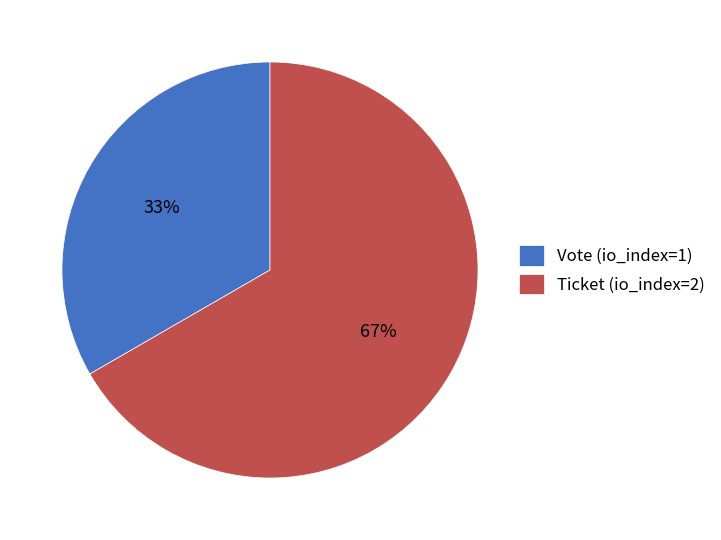

Is the sum of Vote (io_index=1) and Ticket (io_index=2) greater than half?

Yes